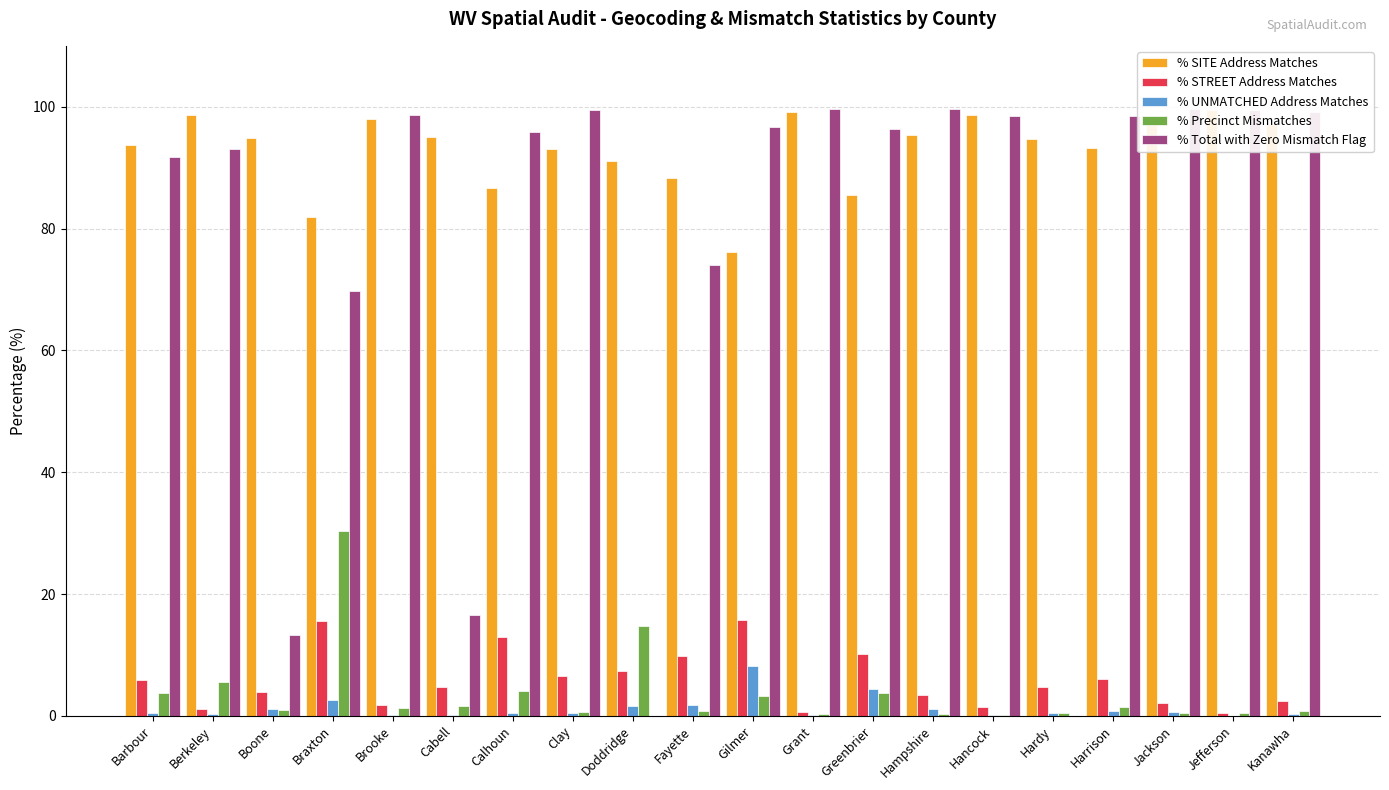

What are all the series names shown in the legend?

% SITE Address Matches, % STREET Address Matches, % UNMATCHED Address Matches, % Precinct Mismatches, % Total with Zero Mismatch Flag